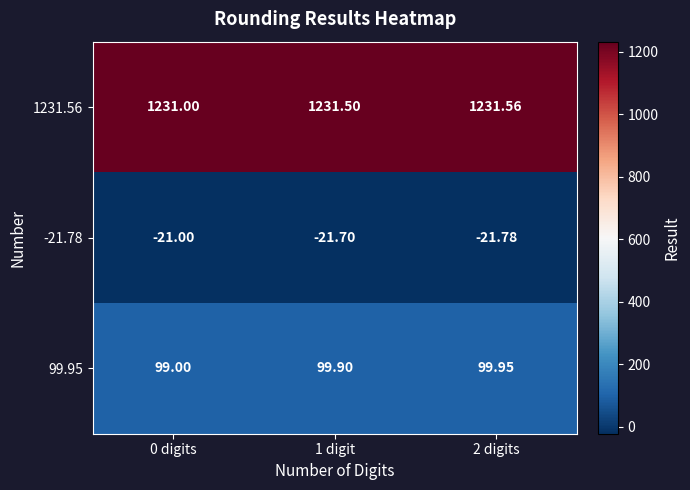

Between 0 digits and 1 digit, which series saw the biggest shift?

99.95